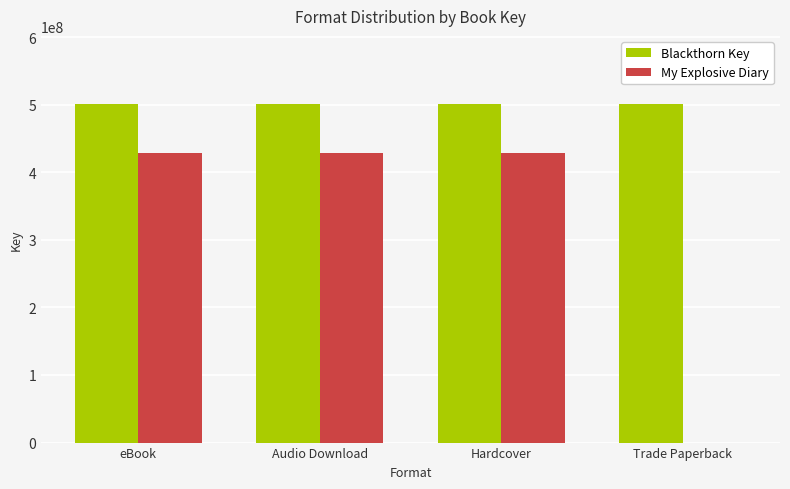

What is the maximum value for Blackthorn Key?

501383390